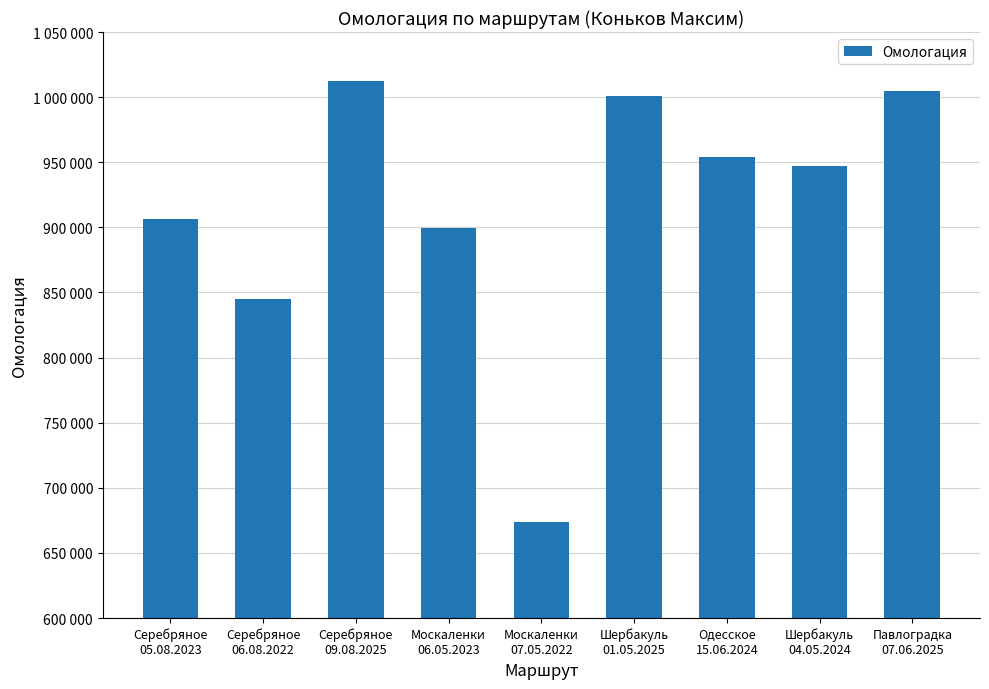

What is the difference between the maximum and minimum values?

338906